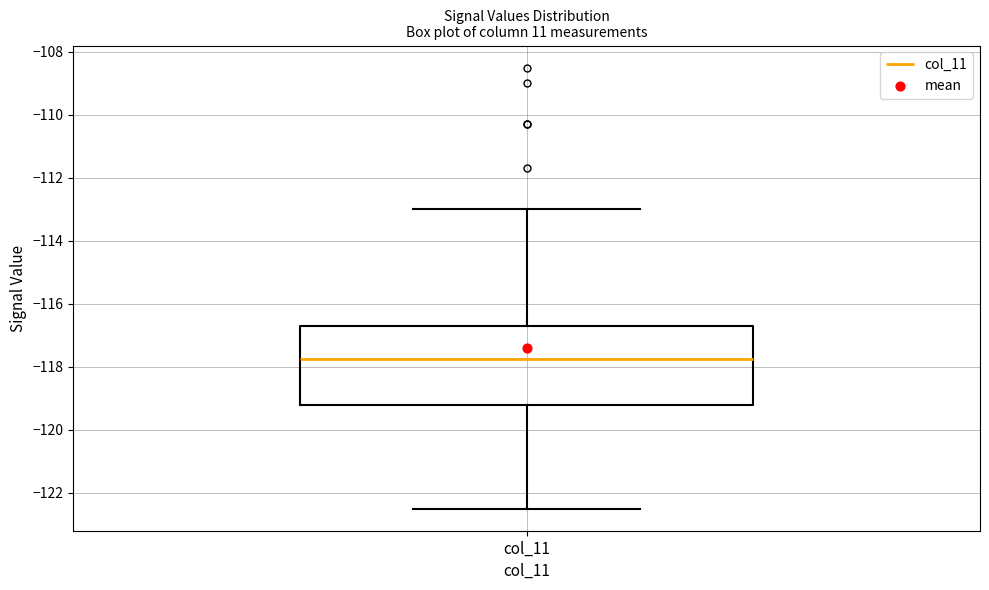

Where does the lower whisker of the box for col_11 end on the y-axis? The values are not printed on the chart, so give them approximately, as read against the axis.

-122.4